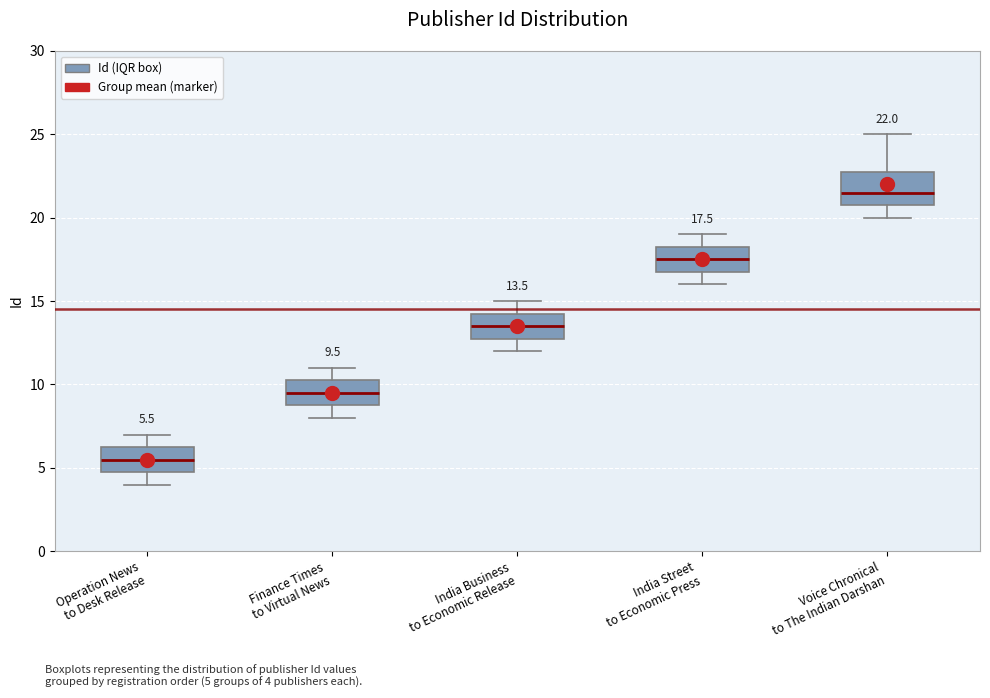

Which box's median line is the highest?

Voice Chronical to The Indian Darshan